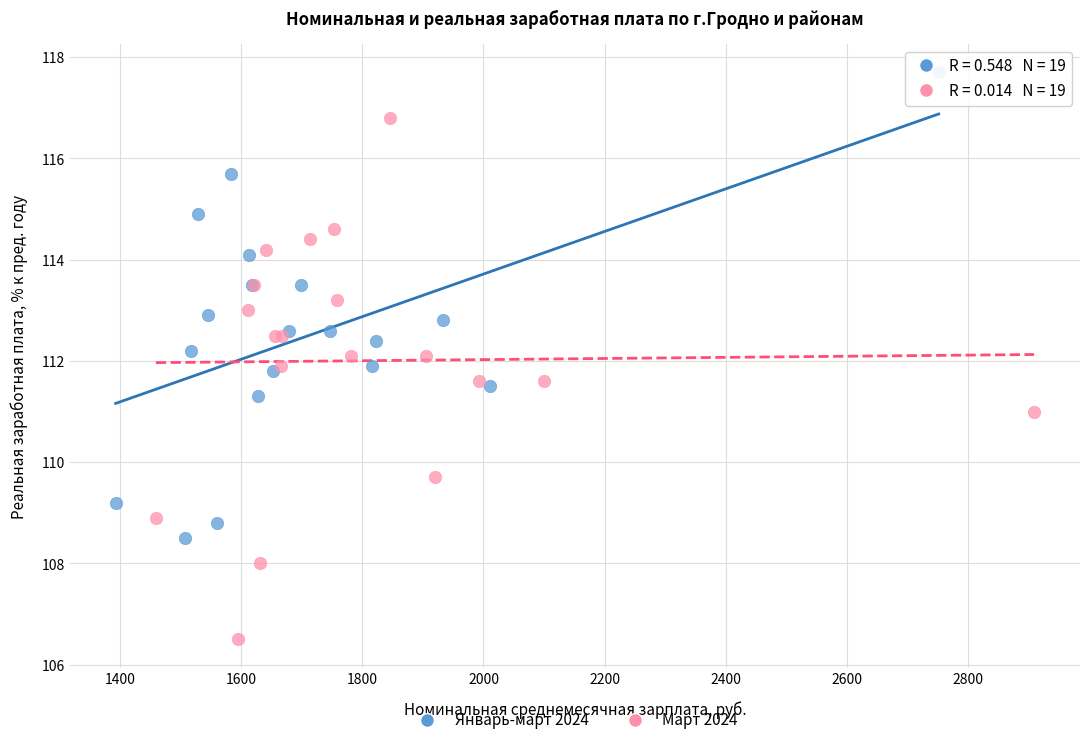

Which series has the widest spread of Y values?

Март 2024